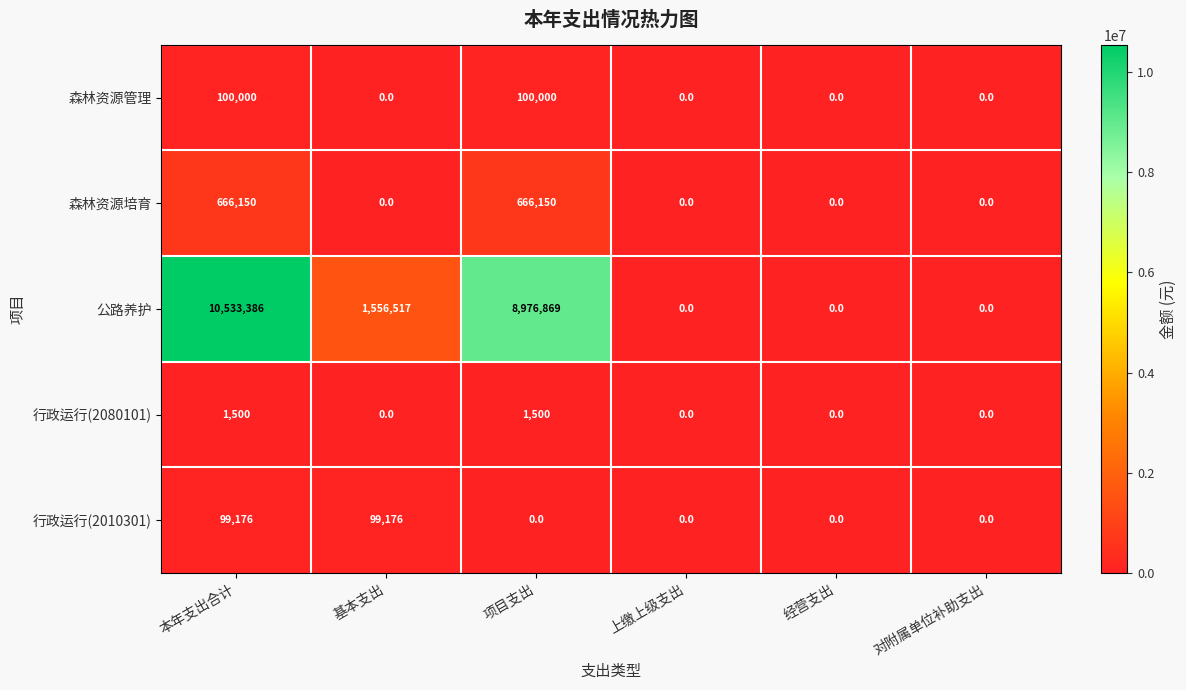

Reading left to right, what are all the values shown in this chart?

森林资源管理: 本年支出合计=100000	基本支出=0	项目支出=100000	上缴上级支出=0	经营支出=0	对附属单位补助支出=0
森林资源培育: 本年支出合计=666150	基本支出=0	项目支出=666150	上缴上级支出=0	经营支出=0	对附属单位补助支出=0
公路养护: 本年支出合计=10533386	基本支出=1556517	项目支出=8976869	上缴上级支出=0	经营支出=0	对附属单位补助支出=0
行政运行(2080101): 本年支出合计=1500	基本支出=0	项目支出=1500	上缴上级支出=0	经营支出=0	对附属单位补助支出=0
行政运行(2010301): 本年支出合计=99176	基本支出=99176	项目支出=0	上缴上级支出=0	经营支出=0	对附属单位补助支出=0